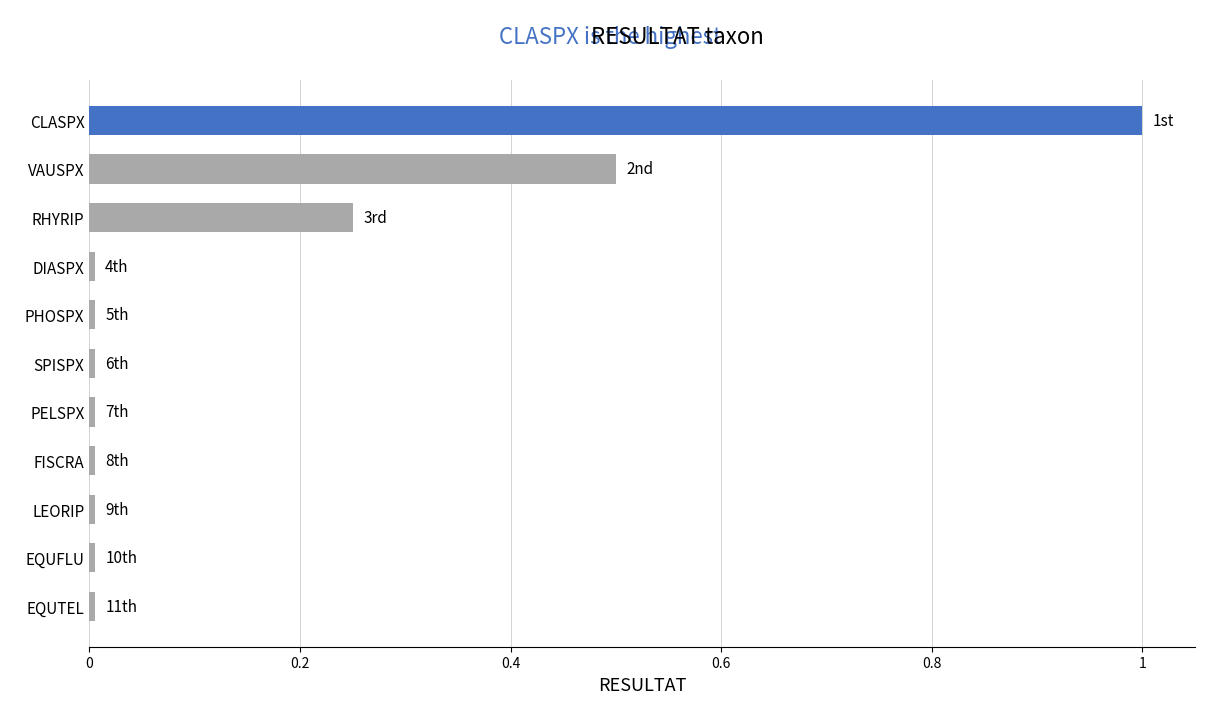

The value at DIASPX is 0.0. True or false?

True